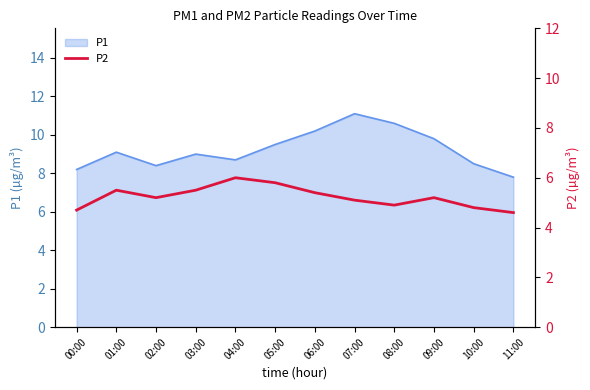

How many points are lower than both their immediate neighbors (excluding endpoints)?

2